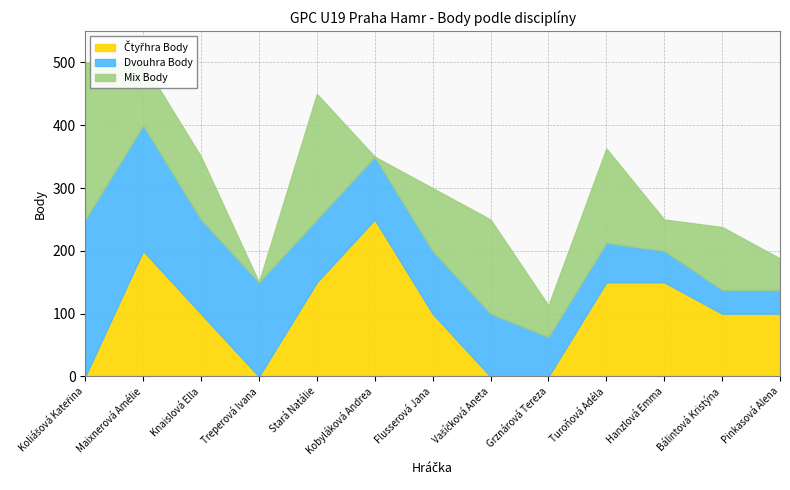

Is it true that Mix Body equals 115 at Kobyláková Andrea?

False